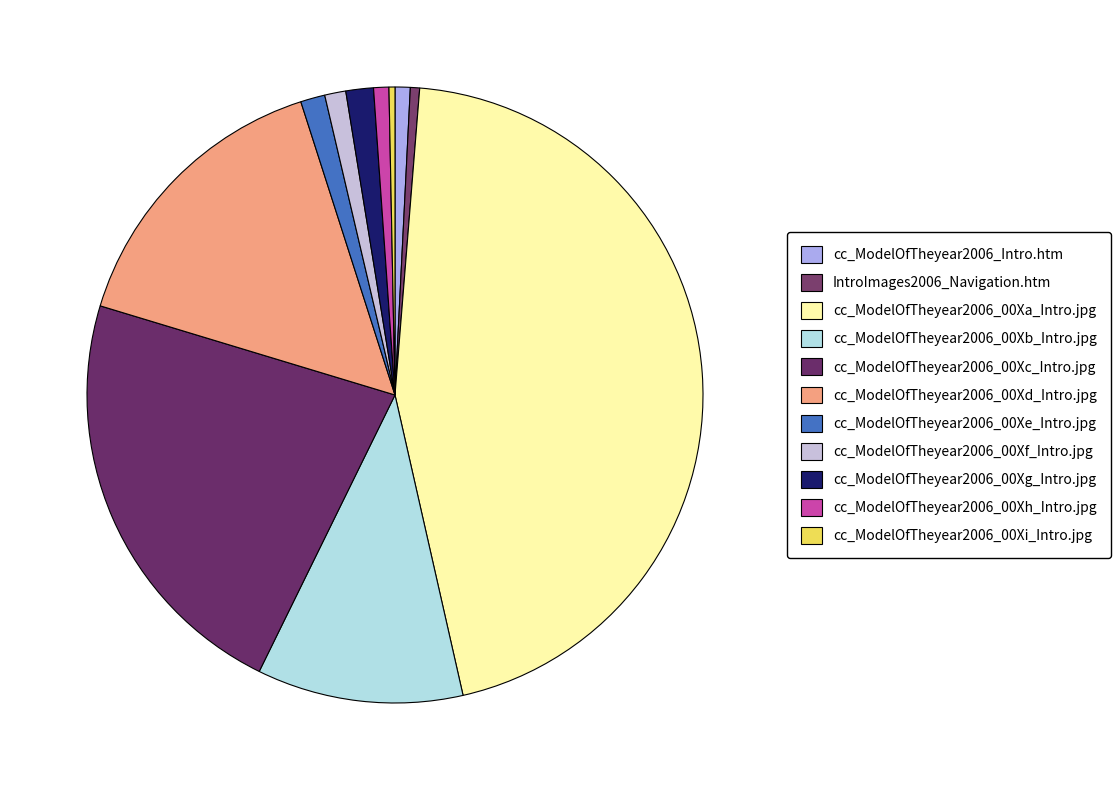

Count the number of slices in the pie.

11